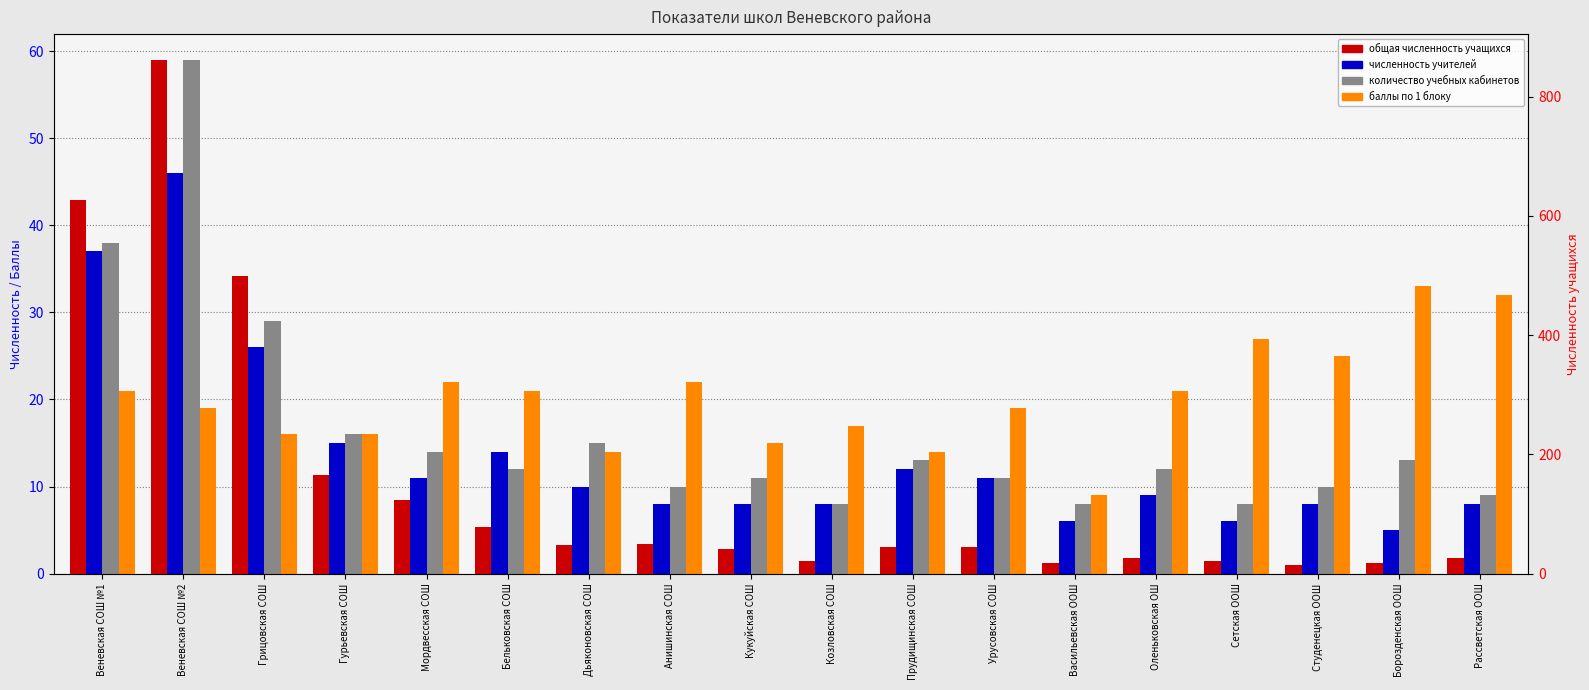

What is the difference between the maximum and minimum values in the численность учителей series?

41